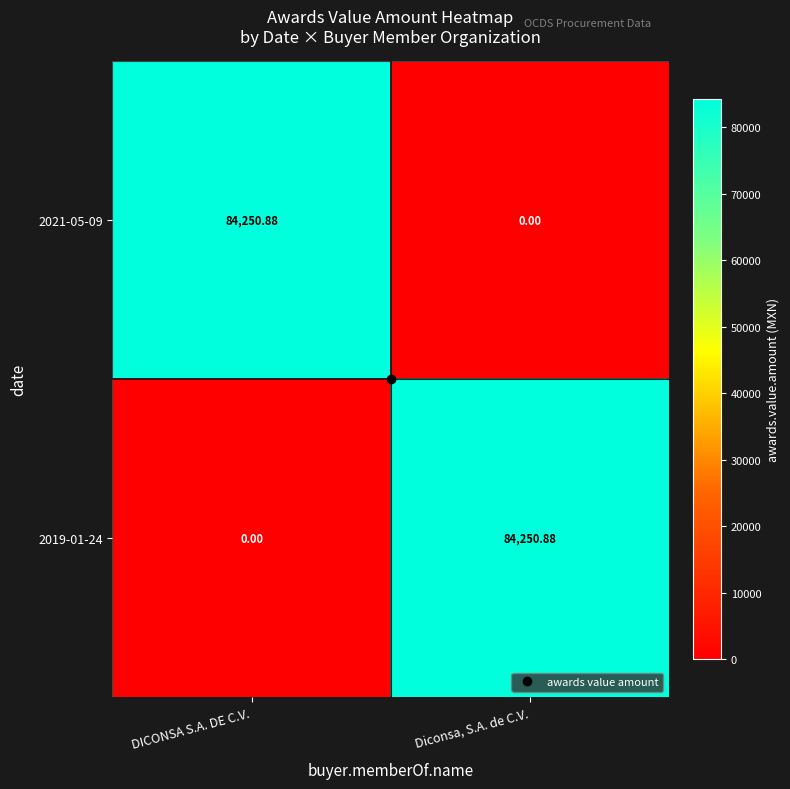

Where does the 2019-01-24 series first go above 84250?

Diconsa, S.A. de C.V.